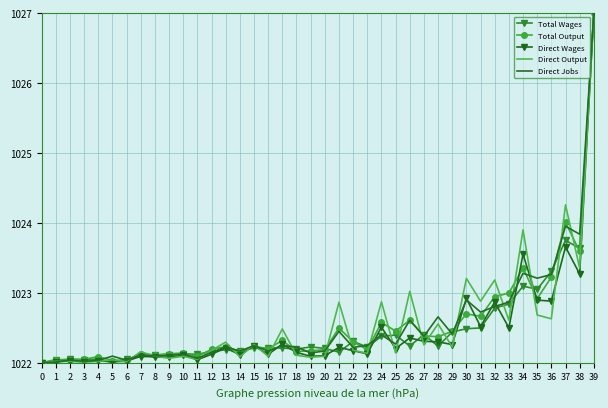

Where is Total Wages nearest to the value 1024?

37